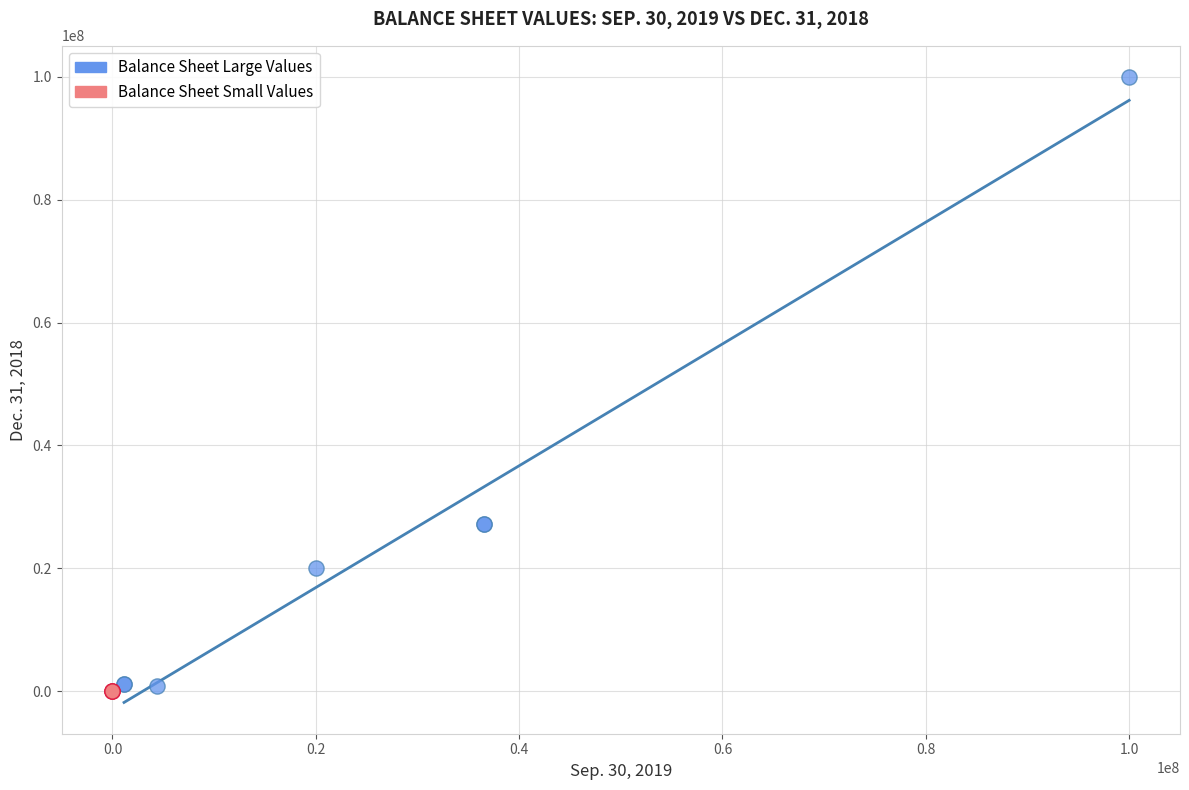

Which series reaches the maximum Y coordinate?

Balance Sheet Large Values